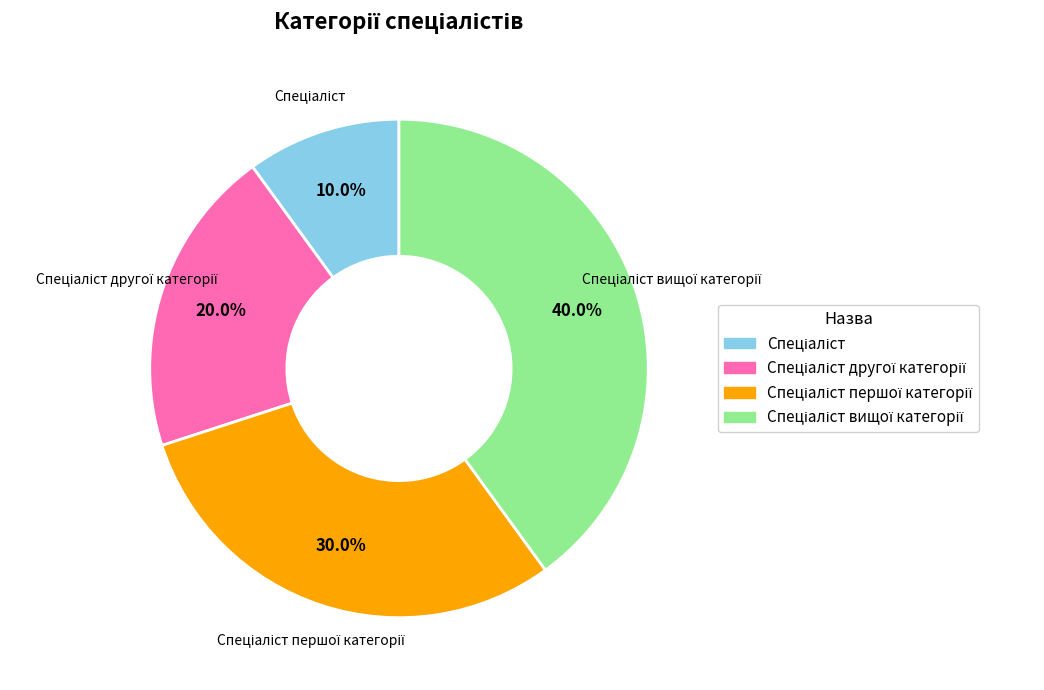

Is there any slice that represents more than half of the pie?

No